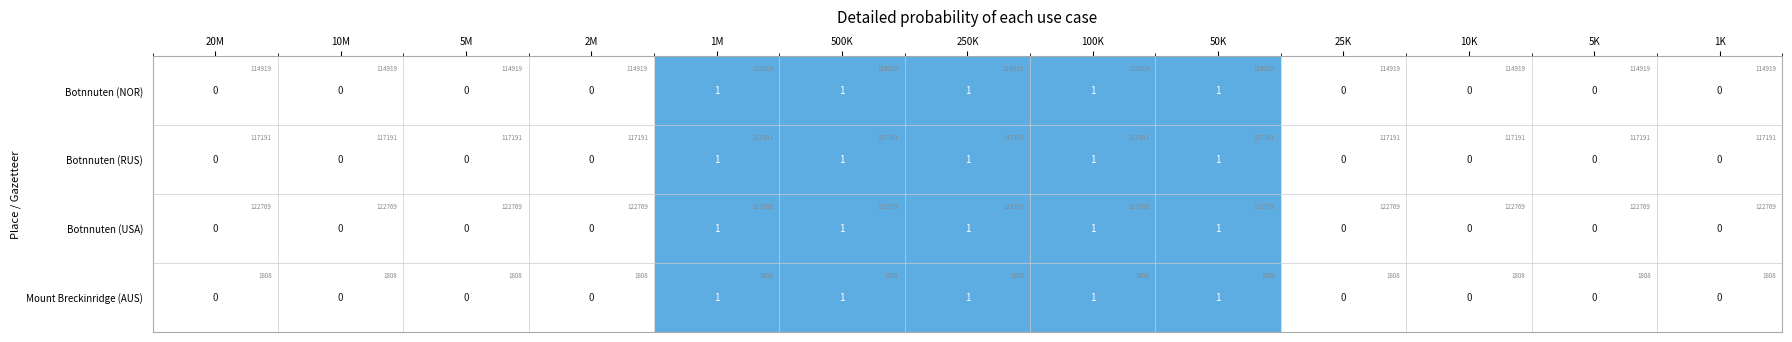

How many series are shown in this chart?

4